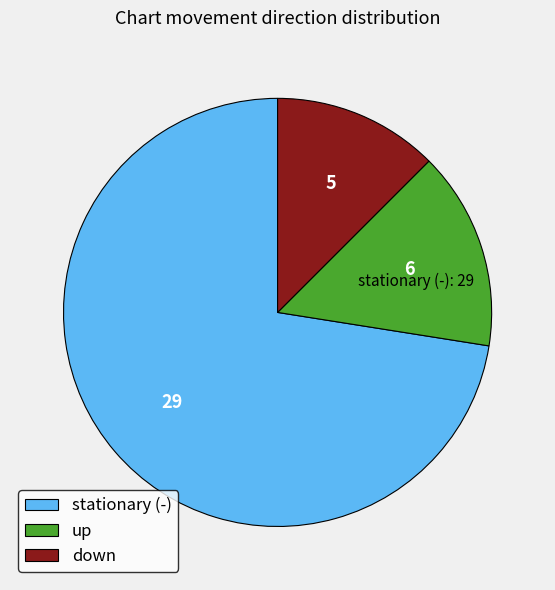

Is there a majority slice in this chart?

Yes